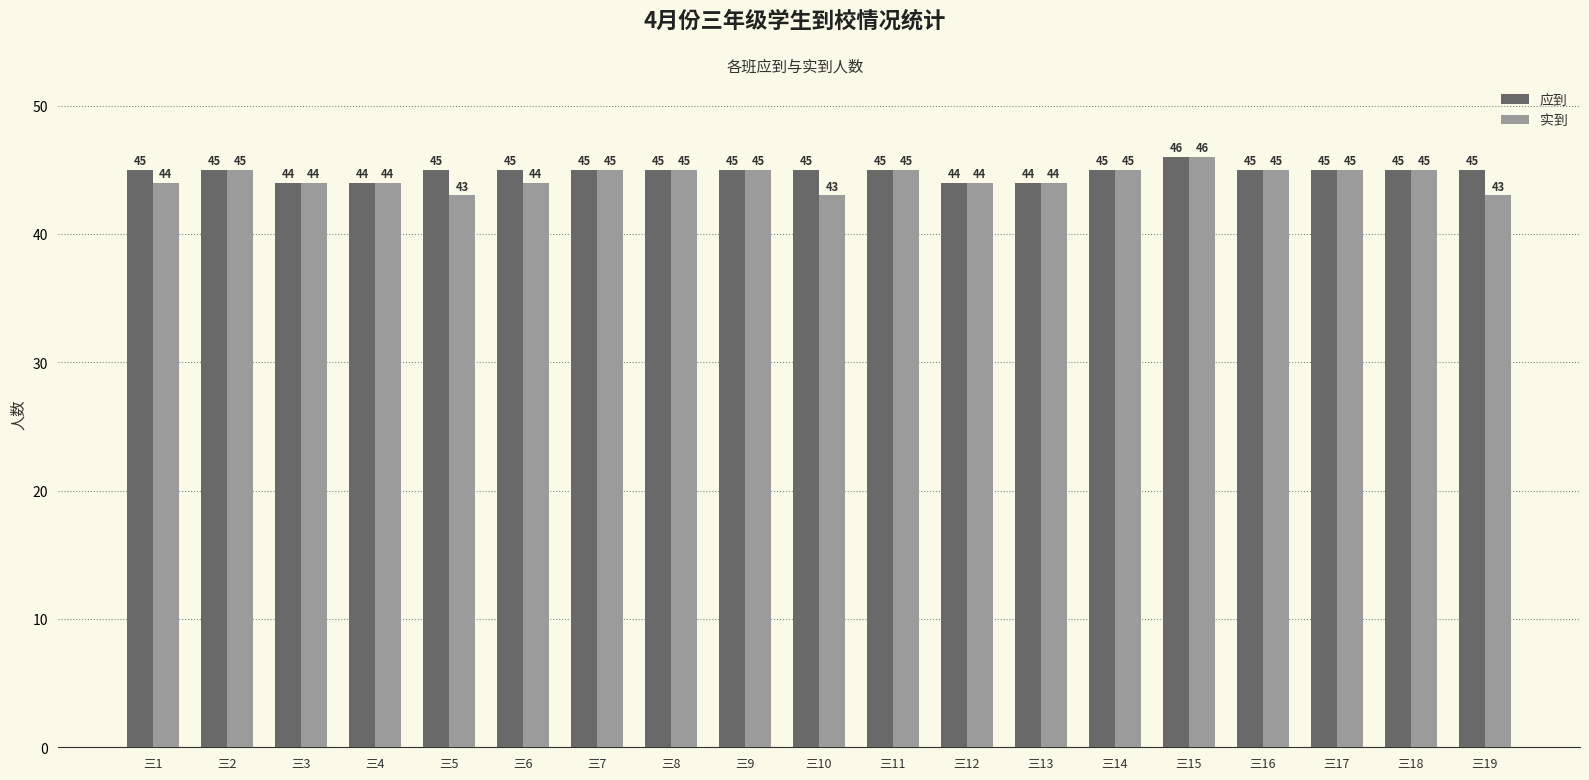

How many 应到 values are between 45 and 46?

15